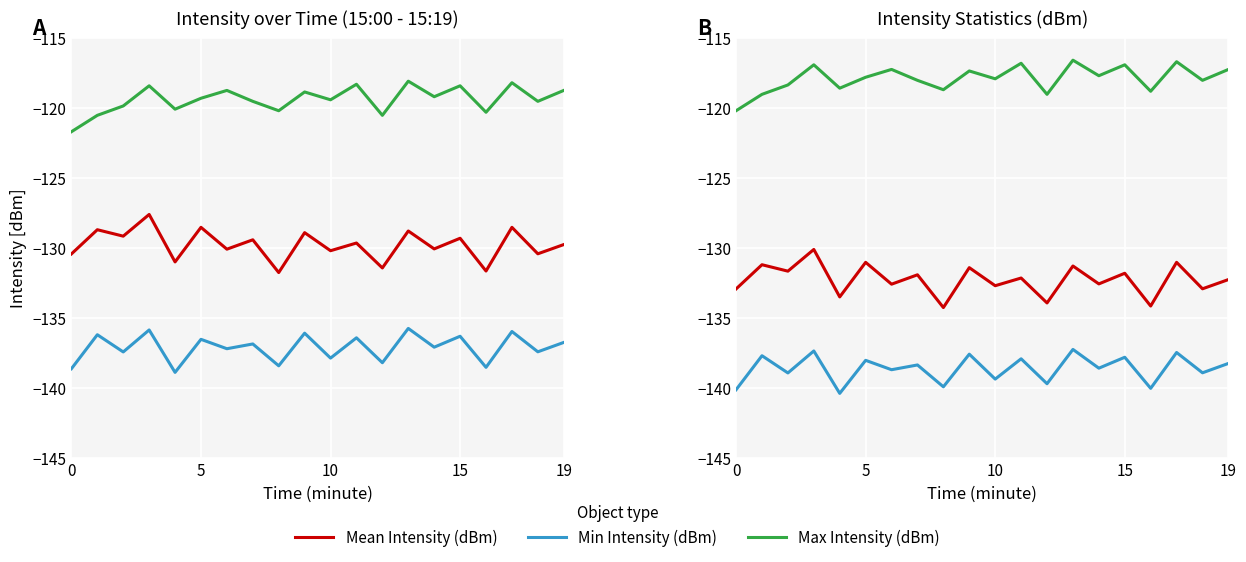

True or false: Min Intensity (dBm) and Mean Intensity (dBm) intersect in this chart.

False